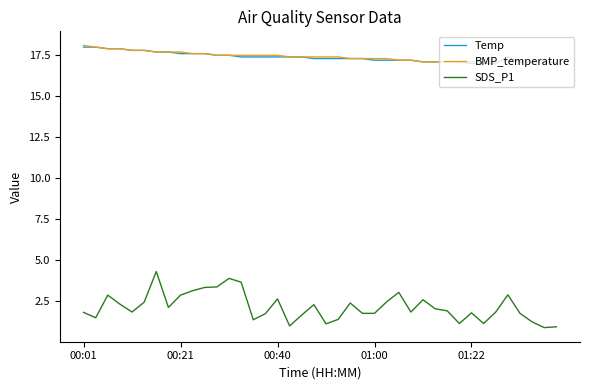

What is the minimum value for Temp?

17.0